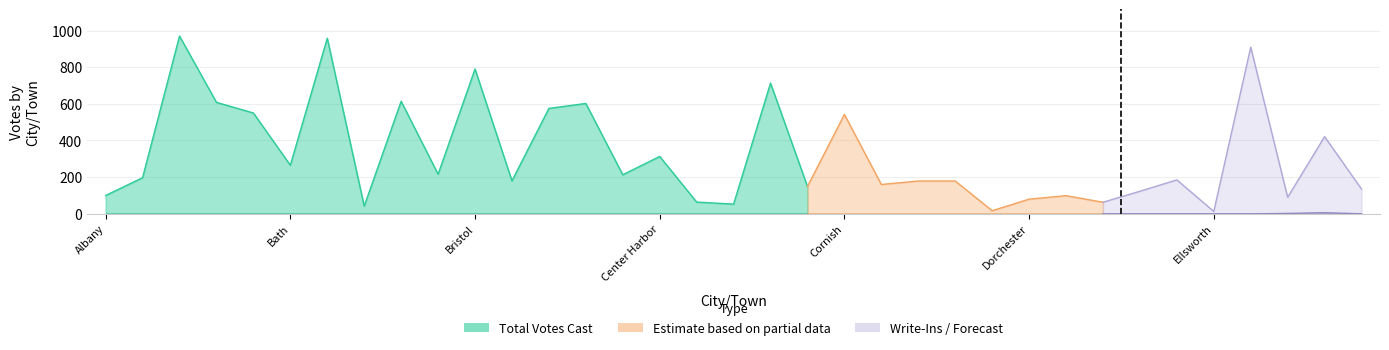

The Write-Ins series shows -4 at Canaan. True or false?

False